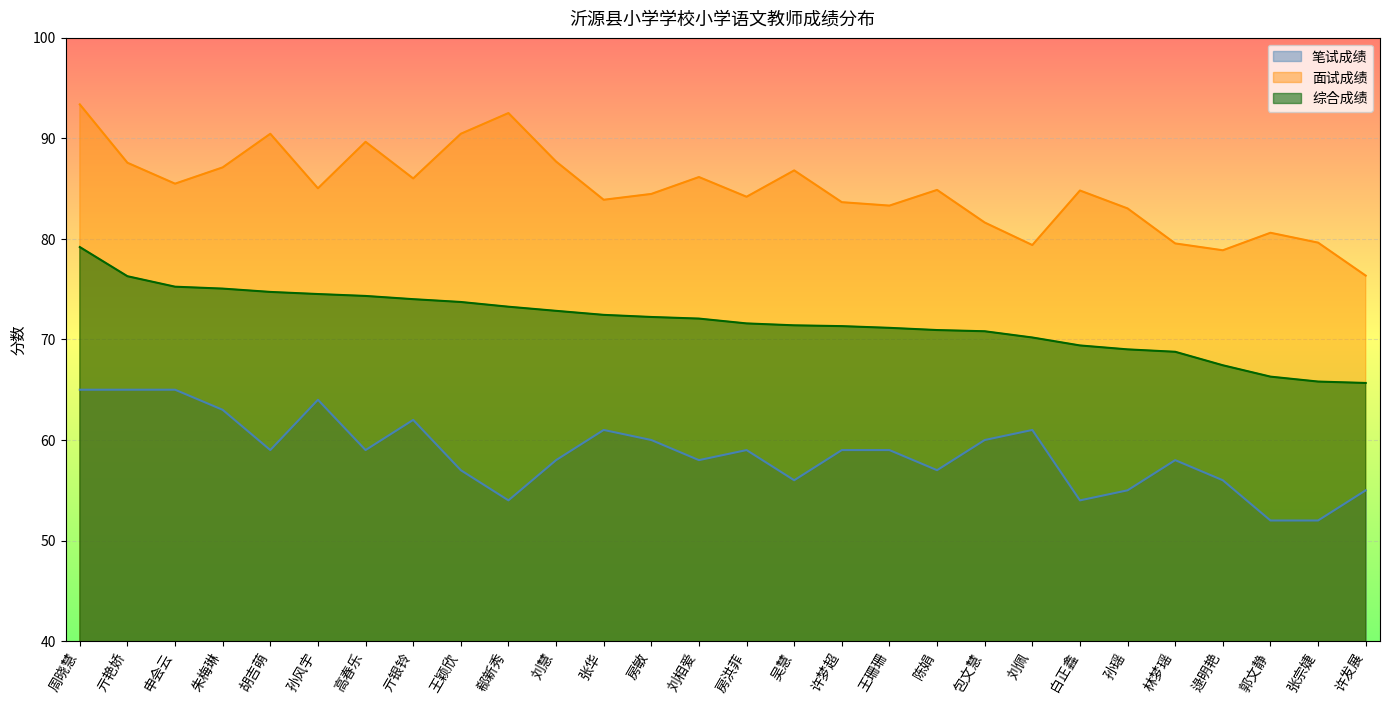

Reading left to right, list all the values displayed in this chart.

笔试成绩: 周晓慧=65.0	亓艳娇=65.0	申会云=65.0	朱梅琳=63.0	胡吉萌=59.0	孙风宇=64.0	高春乐=59.0	亓银铃=62.0	王颖欣=57.0	郗新秀=54.0	刘慧=58.0	张华=61.0	房敏=60.0	刘相爱=58.0	房洪菲=59.0	吴慧=56.0	许梦超=59.0	王珊珊=59.0	陈娟=57.0	包文慧=60.0	刘佩=61.0	白正鑫=54.0	孙瑶=55.0	林梦瑶=58.0	逯明艳=56.0	郭文静=52.0	张宗婕=52.0	许发展=55.0
面试成绩: 周晓慧=93.4	亓艳娇=87.6	申会云=85.5	朱梅琳=87.1	胡吉萌=90.4	孙风宇=85.0	高春乐=89.6	亓银铃=86.0	王颖欣=90.4	郗新秀=92.5	刘慧=87.7	张华=83.9	房敏=84.5	刘相爱=86.1	房洪菲=84.2	吴慧=86.8	许梦超=83.6	王珊珊=83.3	陈娟=84.9	包文慧=81.6	刘佩=79.4	白正鑫=84.8	孙瑶=83.0	林梦瑶=79.5	逯明艳=78.9	郭文静=80.6	张宗婕=79.6	许发展=76.3
综合成绩: 周晓慧=79.2	亓艳娇=76.3	申会云=75.2	朱梅琳=75.0	胡吉萌=74.7	孙风宇=74.5	高春乐=74.3	亓银铃=74.0	王颖欣=73.7	郗新秀=73.2	刘慧=72.8	张华=72.4	房敏=72.2	刘相爱=72.1	房洪菲=71.6	吴慧=71.4	许梦超=71.3	王珊珊=71.2	陈娟=70.9	包文慧=70.8	刘佩=70.2	白正鑫=69.4	孙瑶=69.0	林梦瑶=68.8	逯明艳=67.4	郭文静=66.3	张宗婕=65.8	许发展=65.7